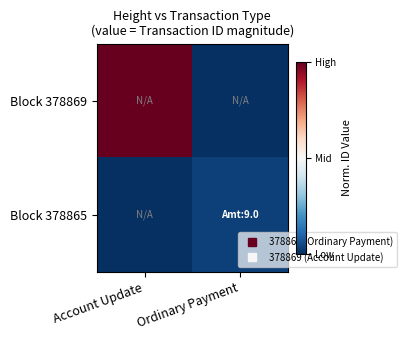

Which has a higher value, Ordinary Payment or Account Update?

Account Update